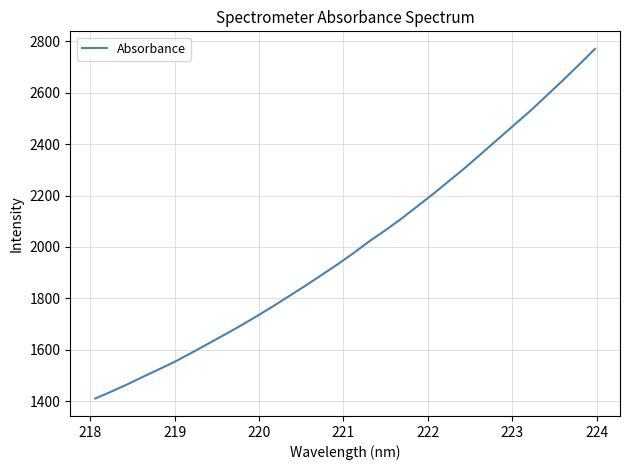

What is the smallest value displayed?

1410.4